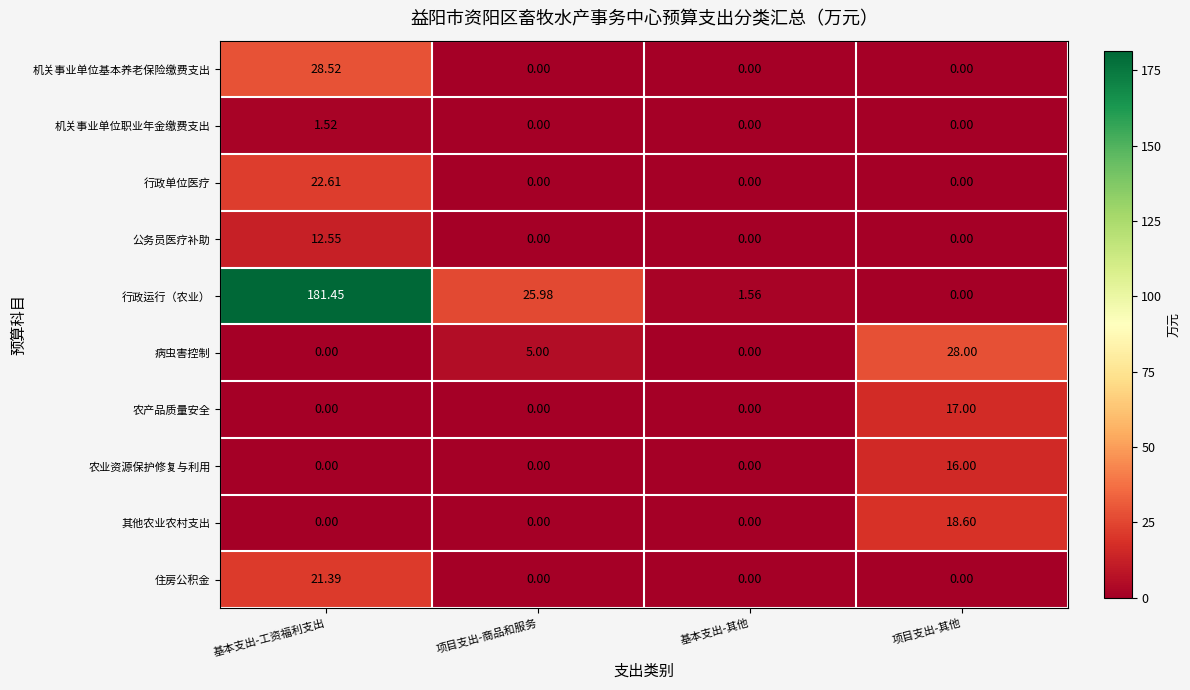

Which series has the largest total across all categories?

行政运行（农业）